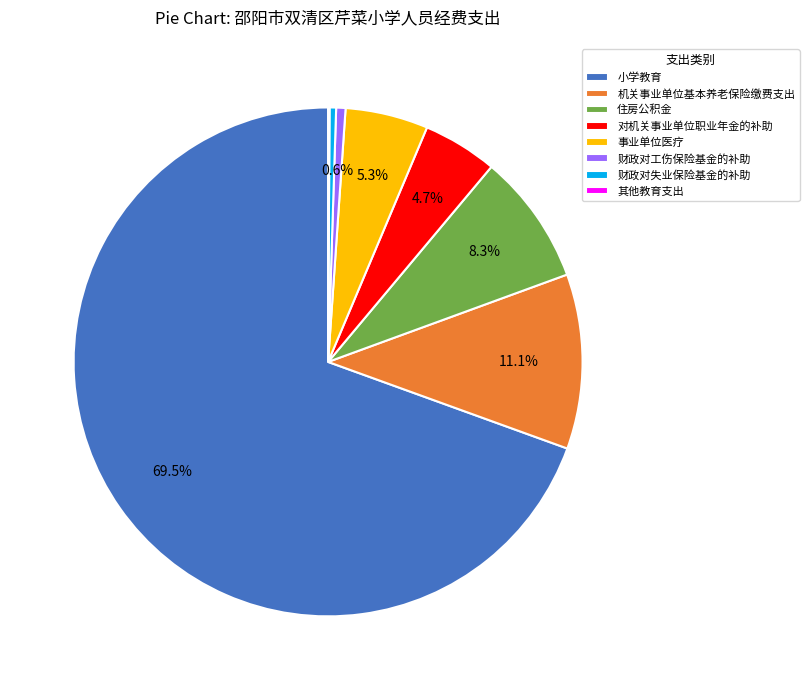

What is the largest slice in the pie chart?

小学教育